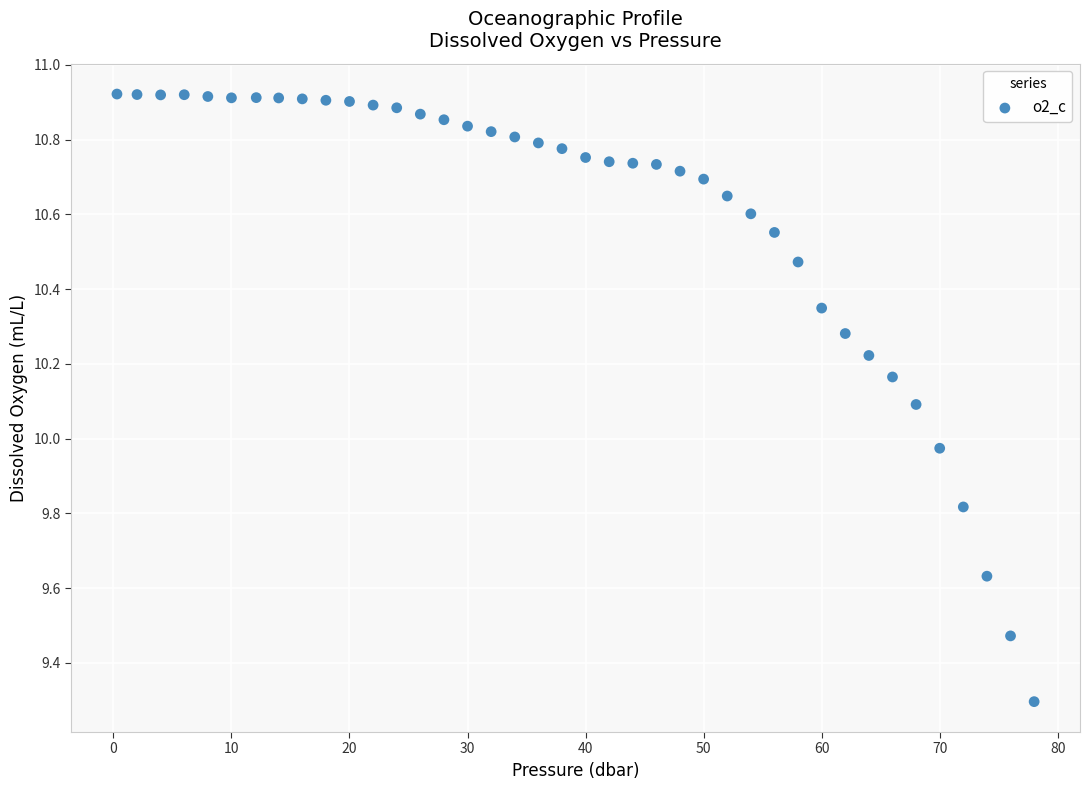

What is the range of Y values (max minus min)?

1.6